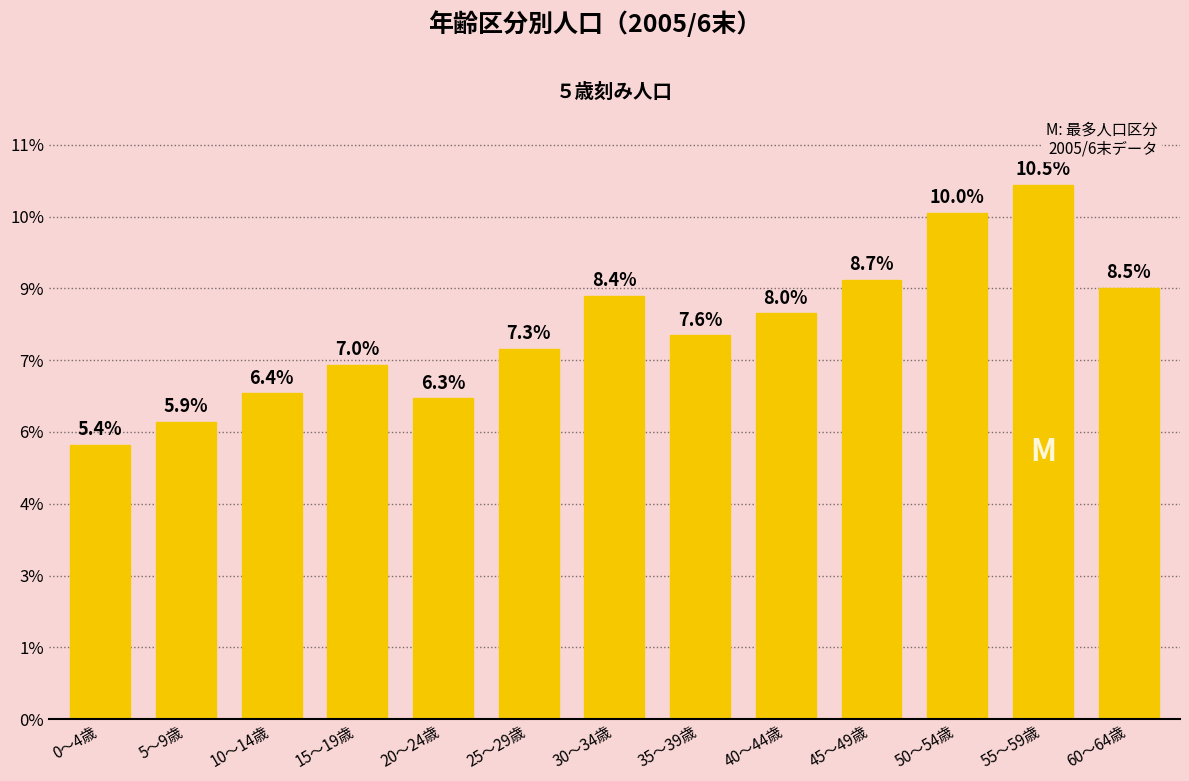

What is the approximate value at 40～44歳, to the nearest 100?

5700